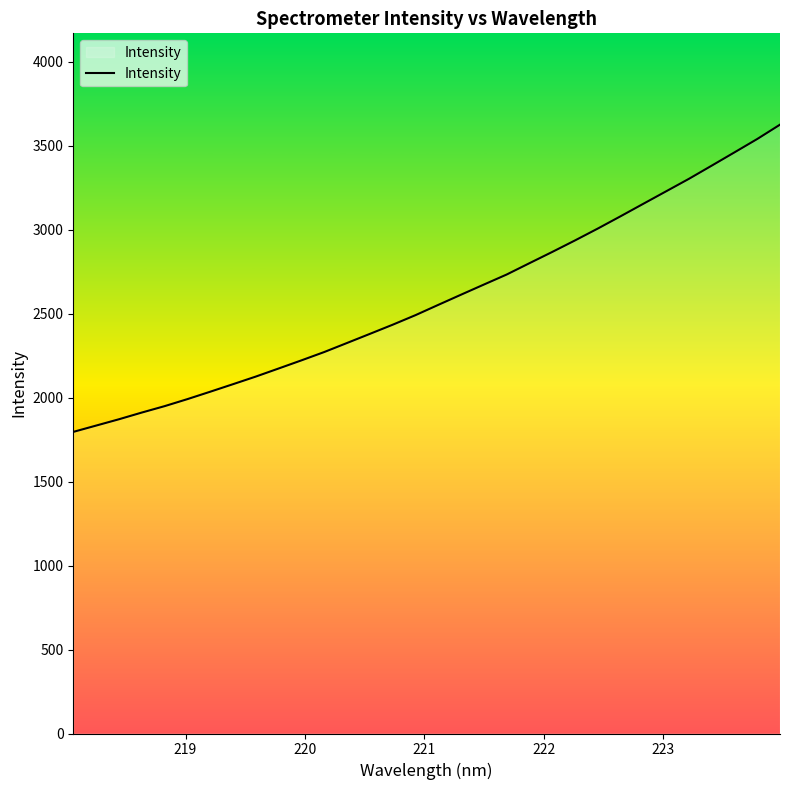

What is the smallest value displayed?

1795.7